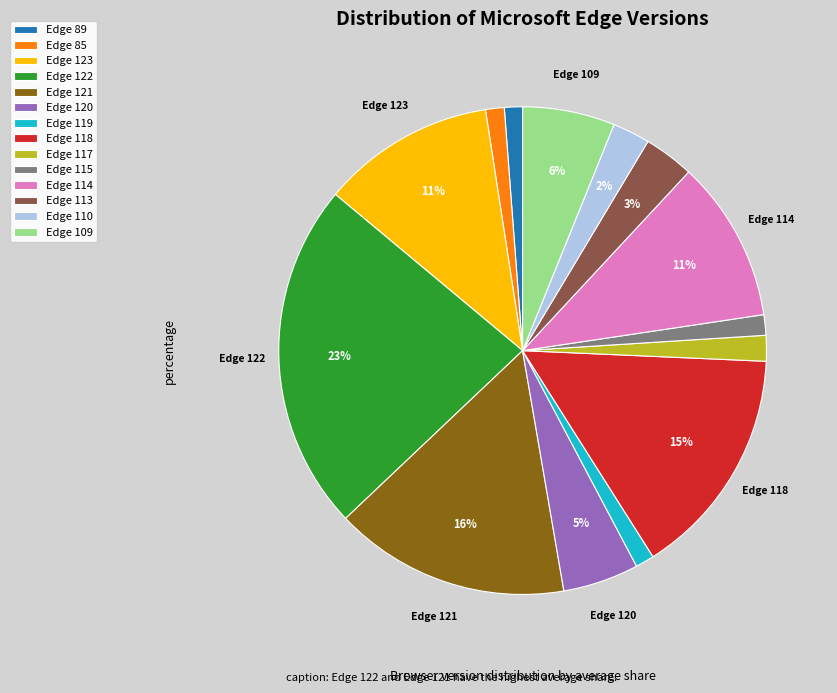

Which slice is the largest?

Edge 122